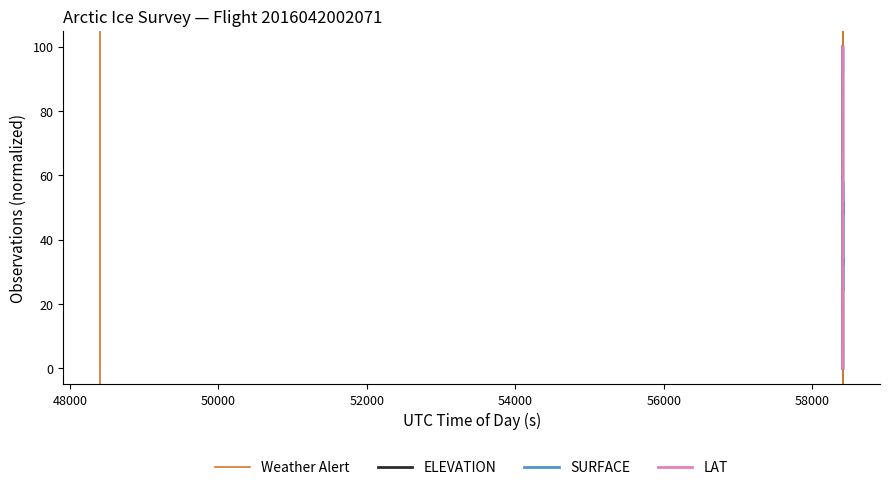

Reading right to left, list all the values displayed in this chart.

ELEVATION: 0.0	1.4	3.3	5.6	8.1	10.2	12.1	14.0	15.7	17.7	20.0	22.8	25.7	28.6	31.4	33.8	35.8	37.6	39.2	41.0	43.2	45.6	48.4	51.8	55.9	60.7	65.8	71.2	76.6	81.5	85.8	89.6	92.6	94.8	96.3	97.4	98.2	98.8	99.4	100.0
SURFACE: 0.0	20.0	20.0	20.0	24.0	48.0	52.0	48.0	48.0	58.0	58.0	48.0	48.0	48.0	48.0	46.0	24.0	24.0	24.0	24.0	24.0	34.0	32.0	32.0	38.0	38.0	40.0	58.0	60.0	60.0	64.0	92.0	92.0	100.0	100.0	100.0	96.0	96.0	96.0	92.0
LAT: 100.0	97.5	94.9	92.3	89.8	87.2	84.7	82.1	79.5	77.0	74.4	71.9	69.3	66.7	64.2	61.6	59.0	56.5	53.9	51.4	48.8	46.2	43.7	41.1	38.5	36.0	33.4	30.8	28.3	25.7	23.1	20.6	18.0	15.4	12.9	10.3	7.7	5.2	2.6	0.0